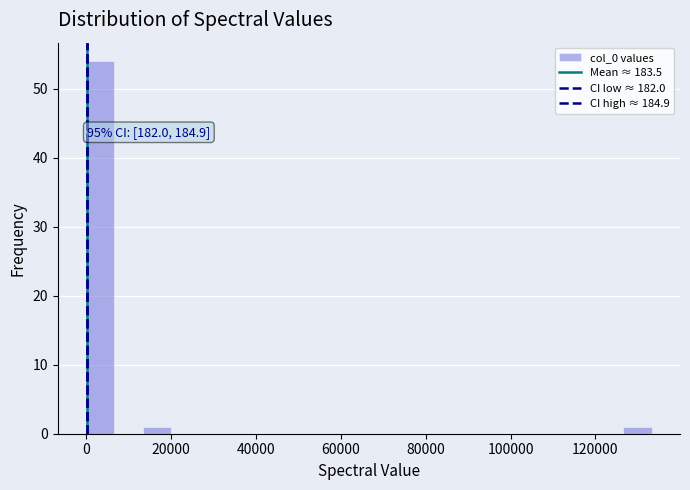

Around what value on the x-axis is the tallest bar? Give the approximate position of its centre, as read against the axis.

4000